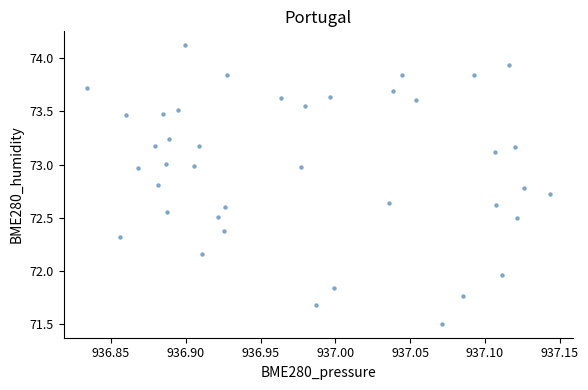

What is the range of Y values (max minus min)?

2.6